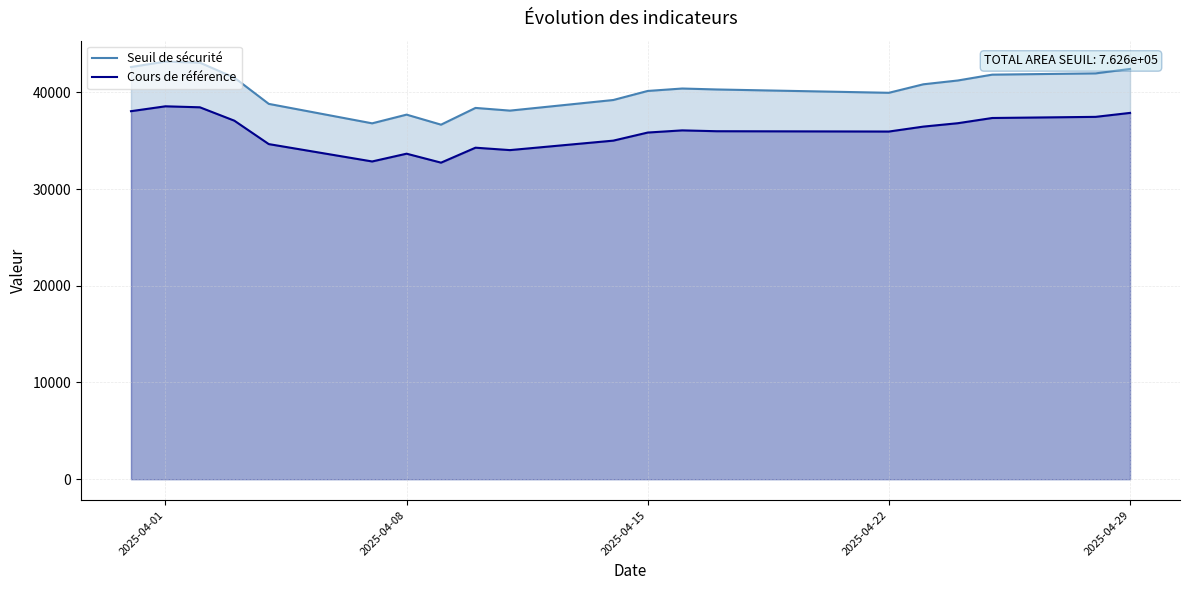

The value of Seuil de sécurité at 2025-04-01 is 43184.3. True or false?

True